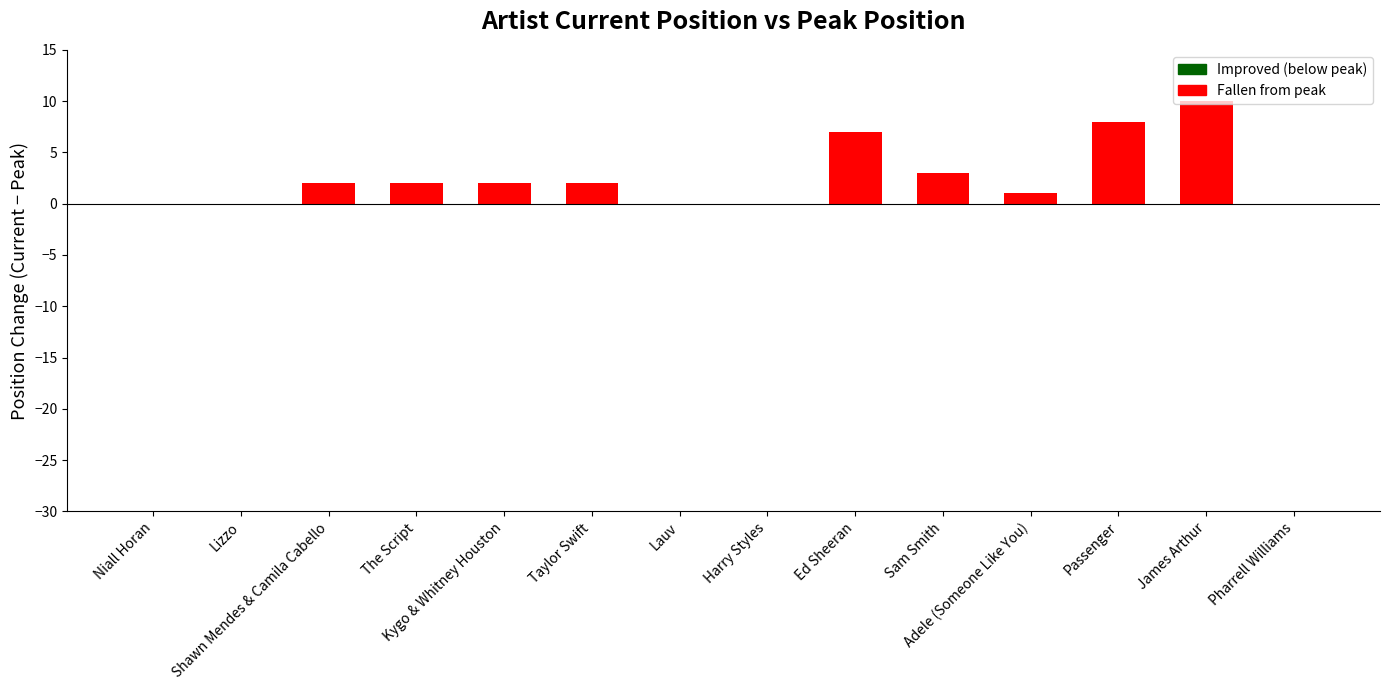

What is the difference between the values at Taylor Swift and Adele (Someone Like You)?

1